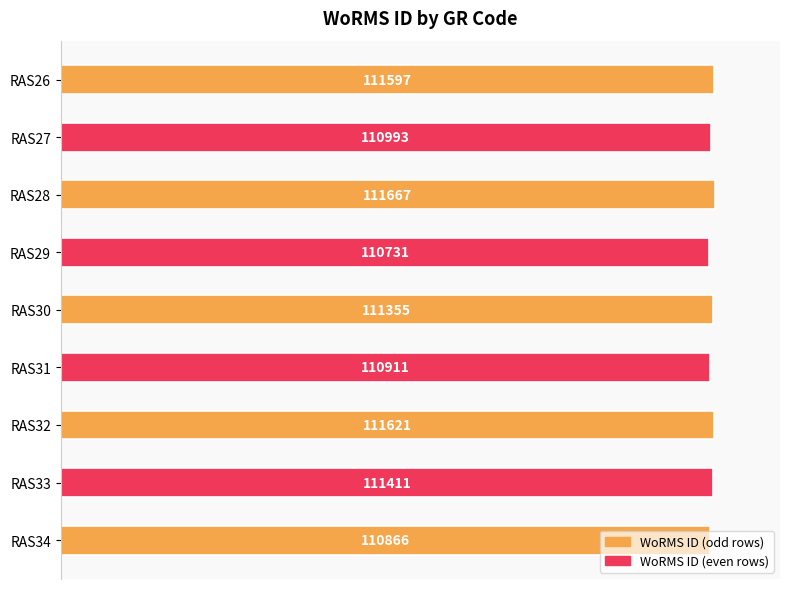

The value at RAS30 is 155.6. True or false?

False